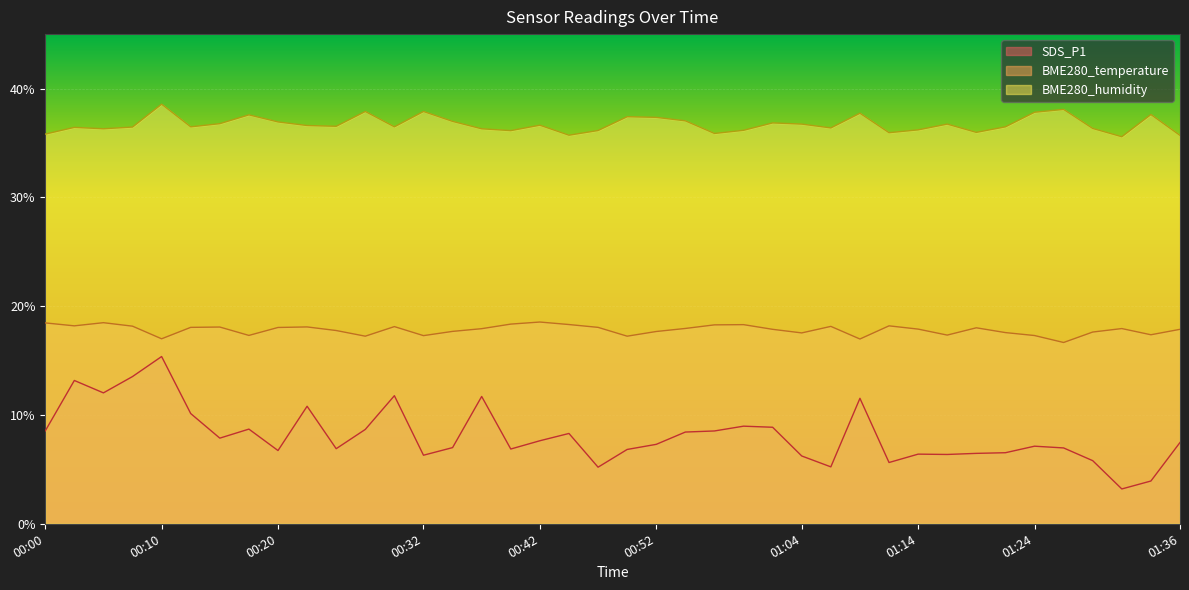

How many lines are shown in the chart?

3